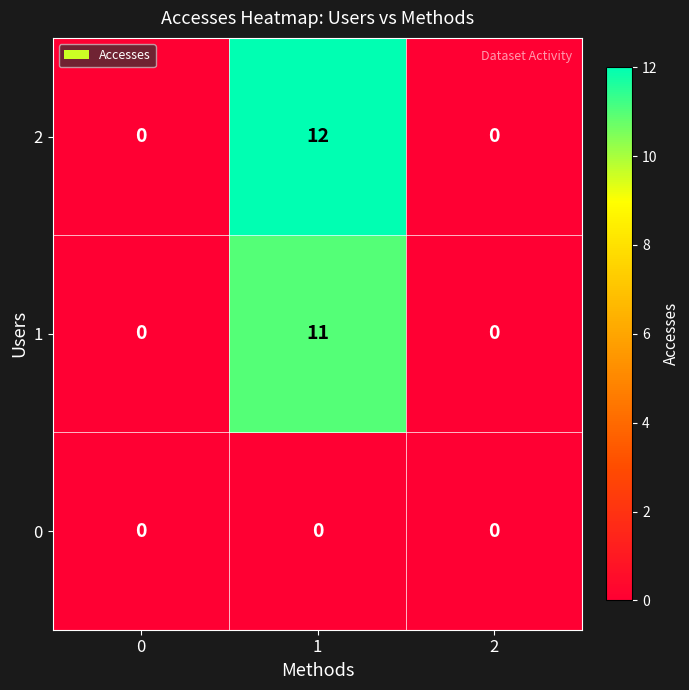

Between 0 and 1, which series saw the biggest shift?

2